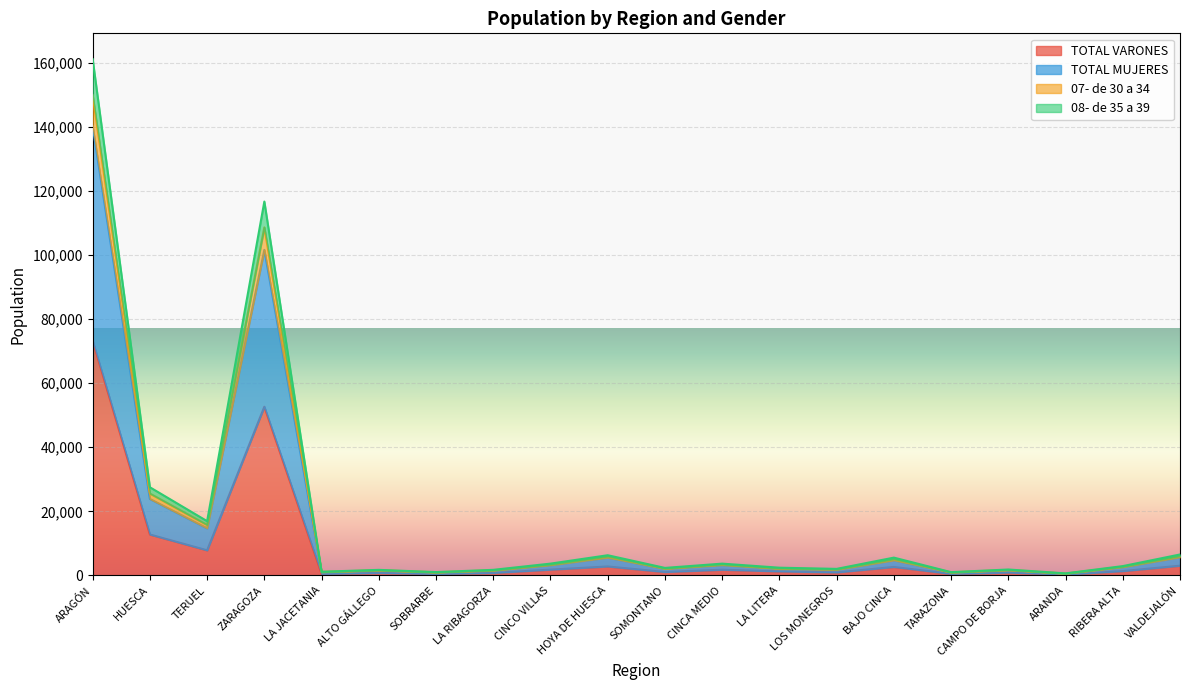

How many categories are shown in the chart?

20